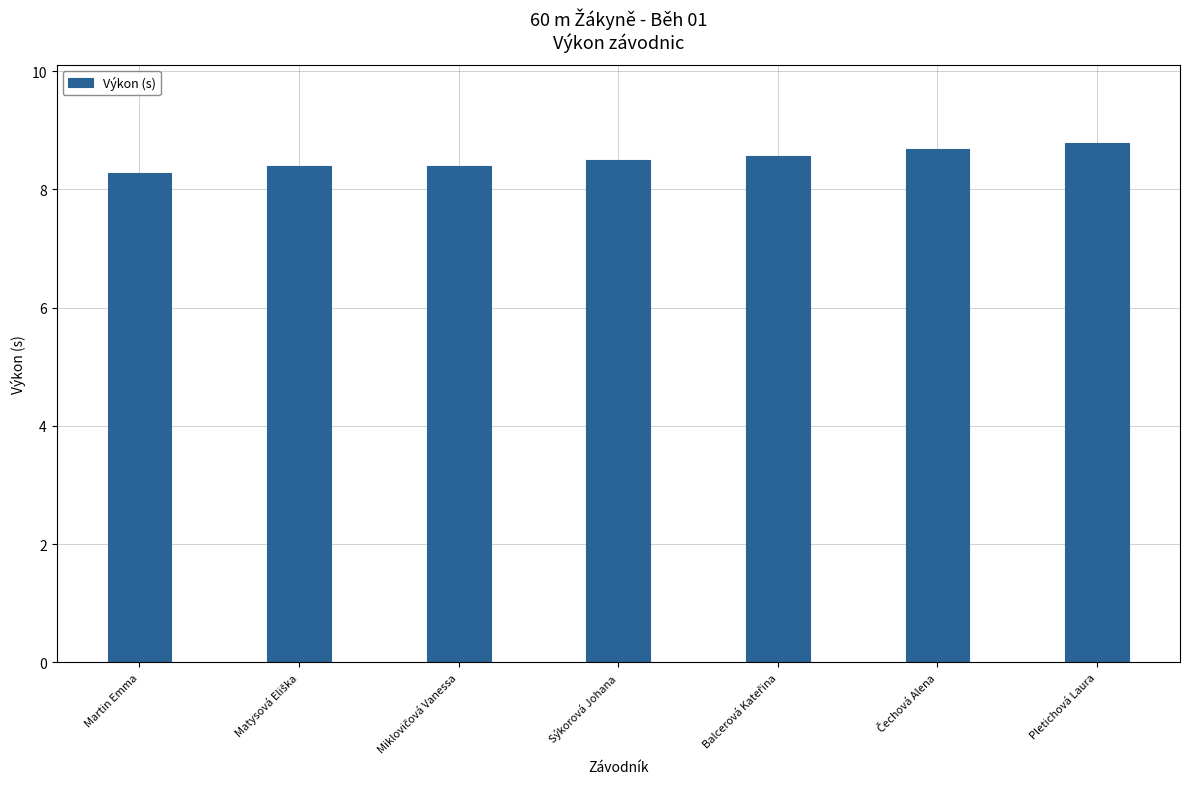

What is the smallest value displayed?

8.3